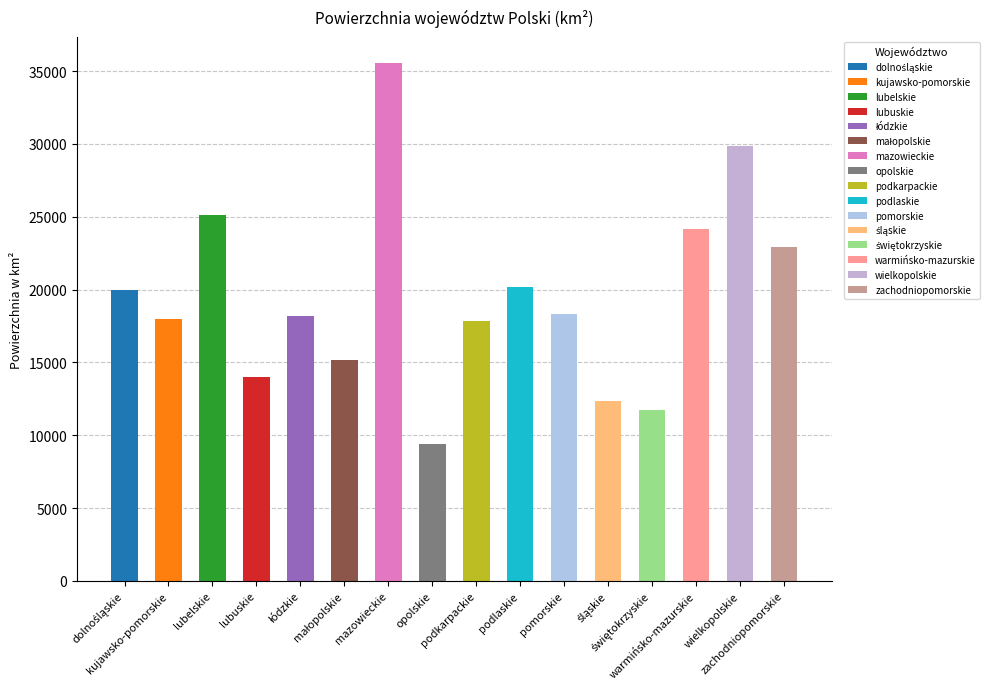

What is the sum of the values at pomorskie and podlaskie?

38497